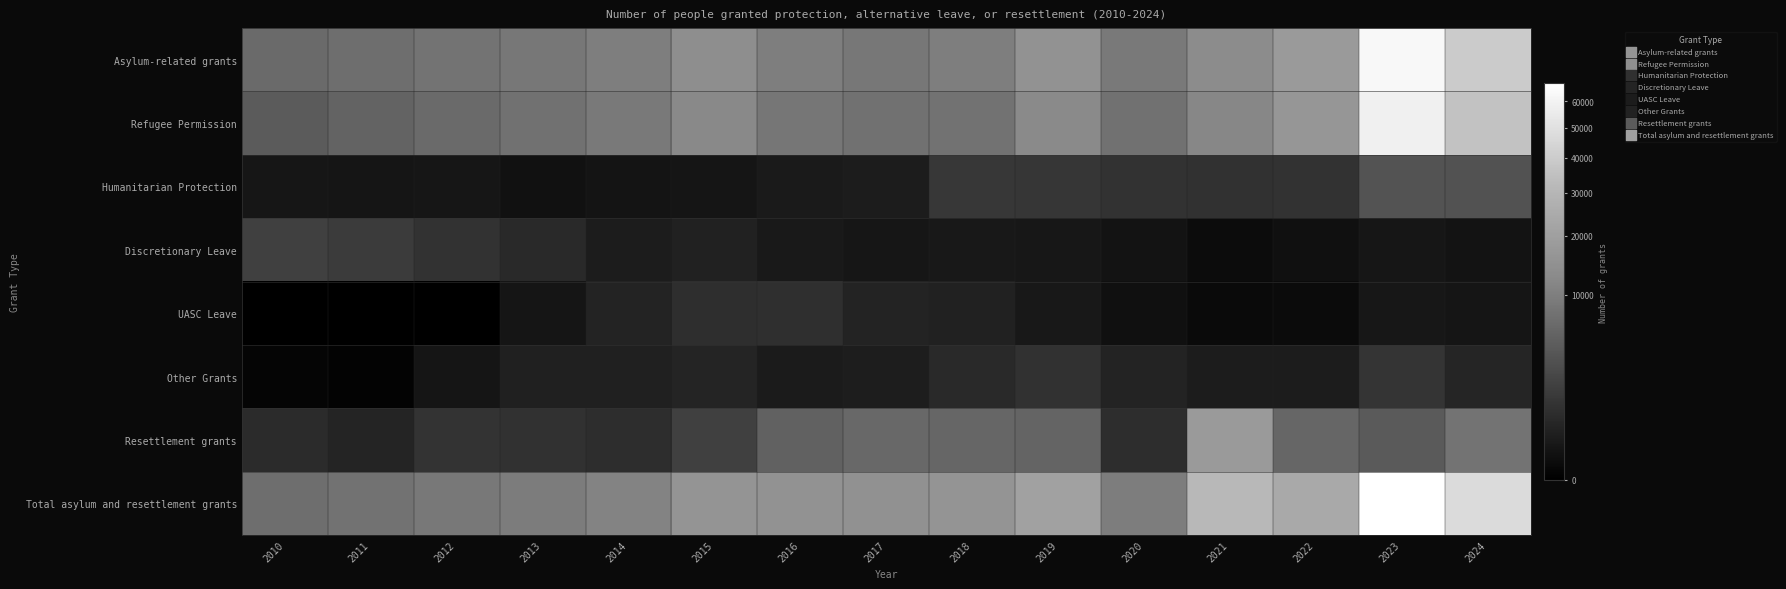

What is the spread (max minus min) of values at 2014?

10780